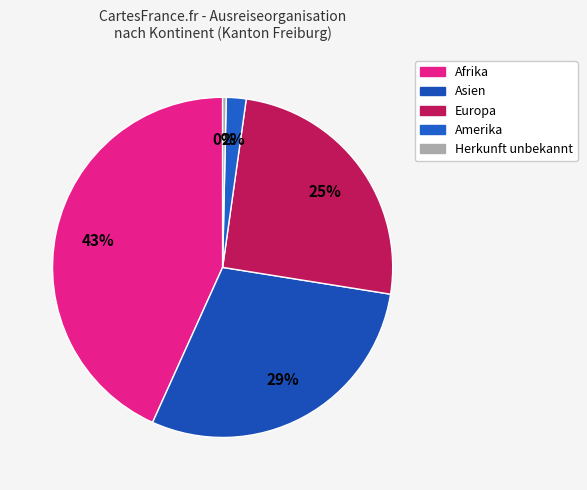

How many slices are in this pie chart?

5